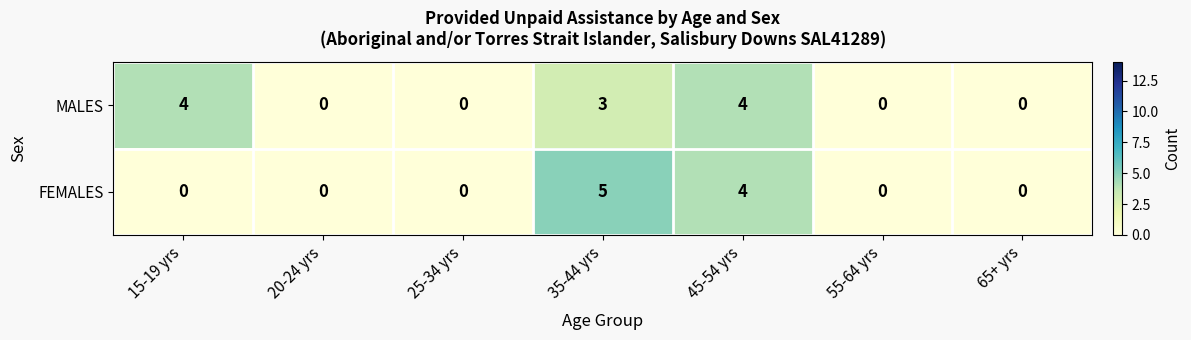

The MALES series shows -2 at 65+ yrs. True or false?

False